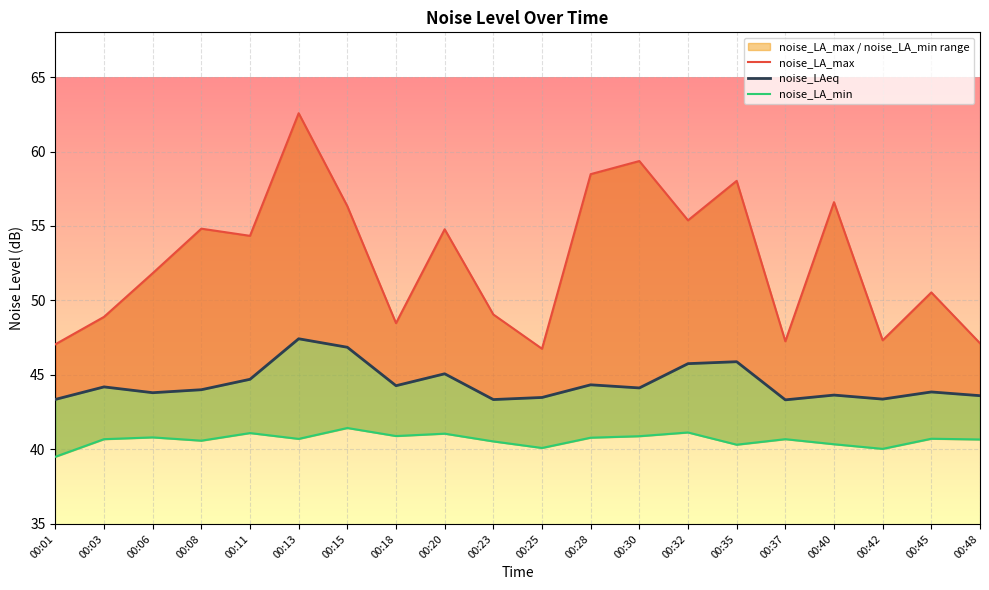

List the labels in order of noise_LA_min value, smallest first.

00:01, 00:42, 00:25, 00:35, 00:40, 00:23, 00:08, 00:48, 00:03, 00:37, 00:13, 00:45, 00:28, 00:06, 00:30, 00:18, 00:20, 00:11, 00:32, 00:15